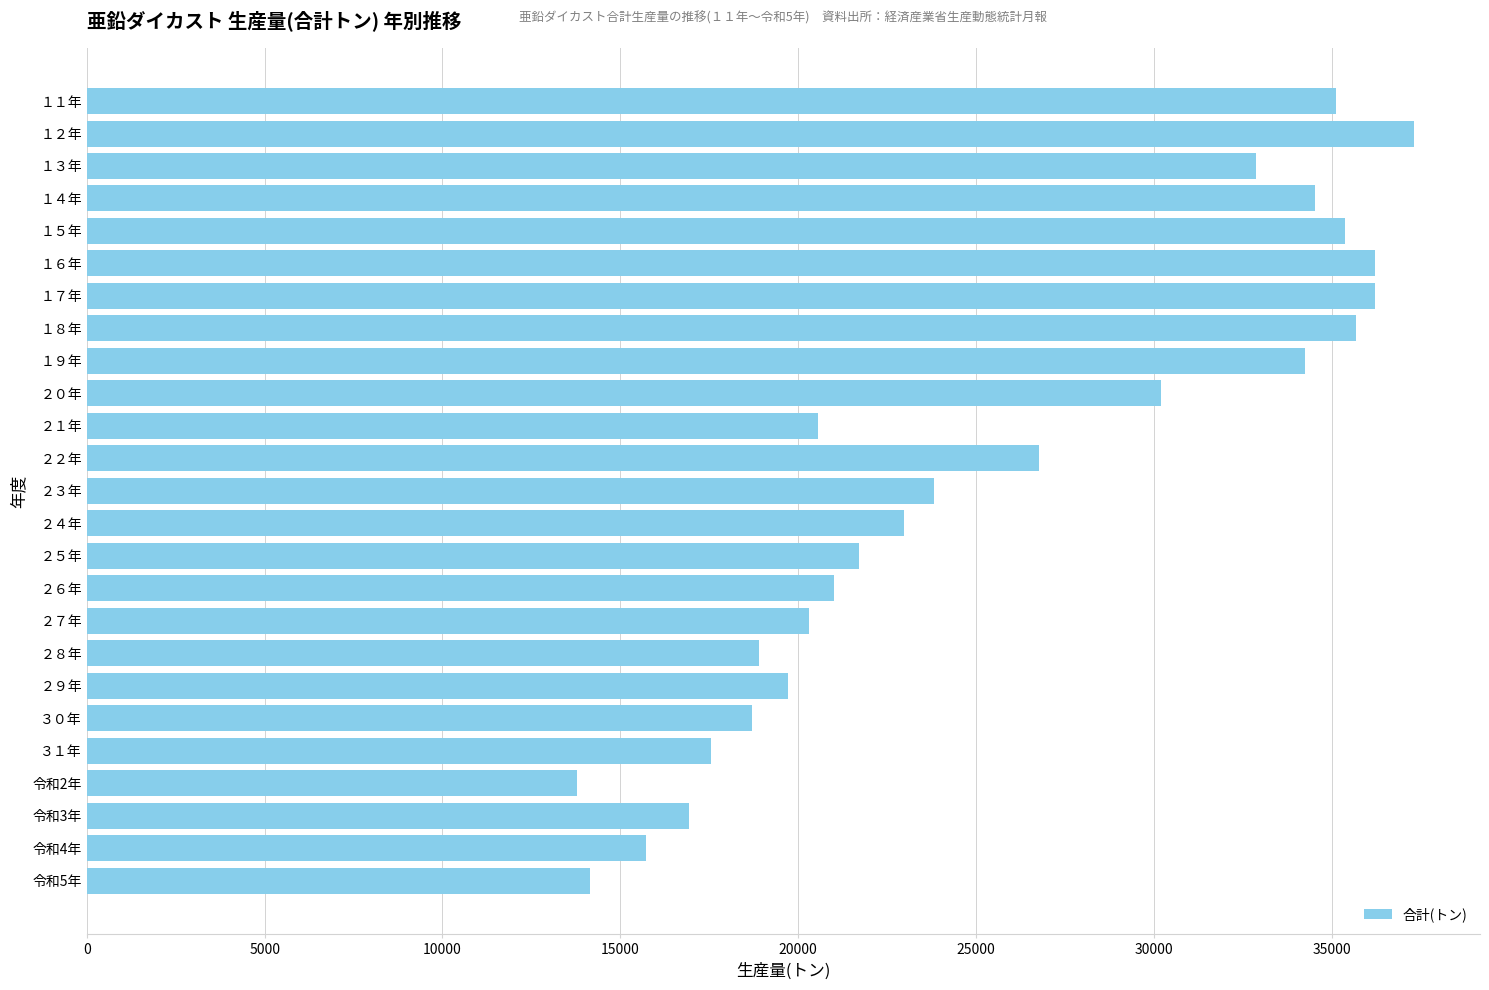

How many bars are there in total?

25